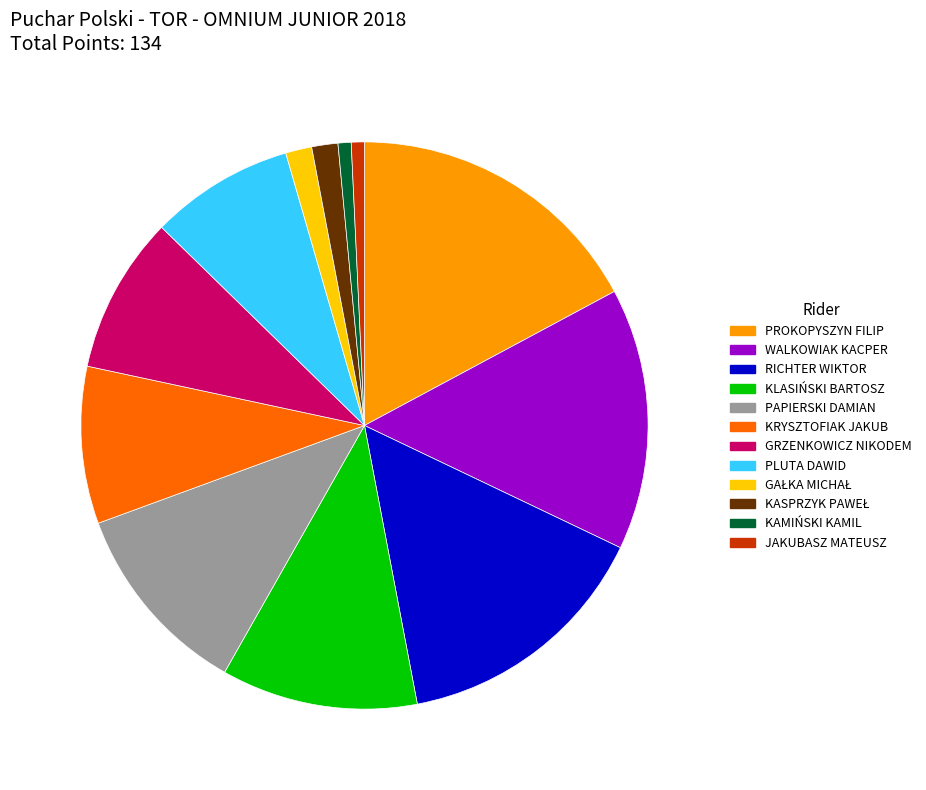

How many slices are in this pie chart?

12